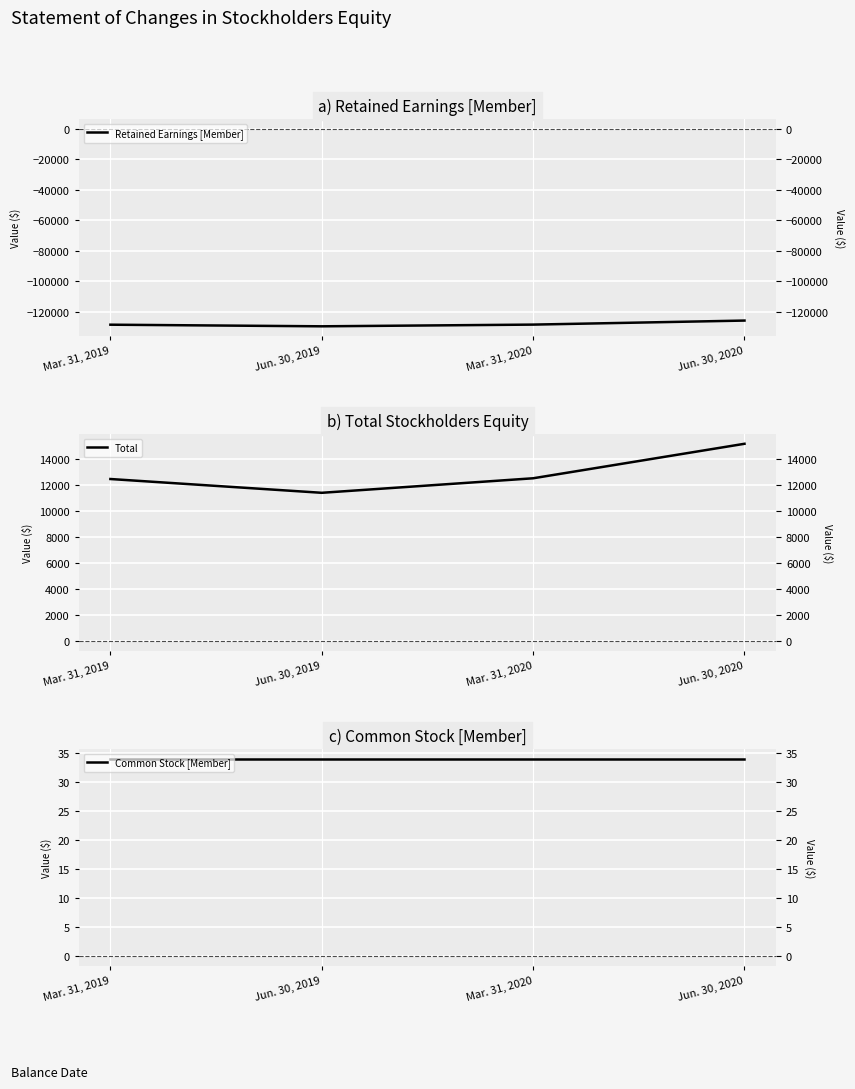

What is the sum of the Common Stock [Member] values at Jun. 30, 2019 and Jun. 30, 2020?

68